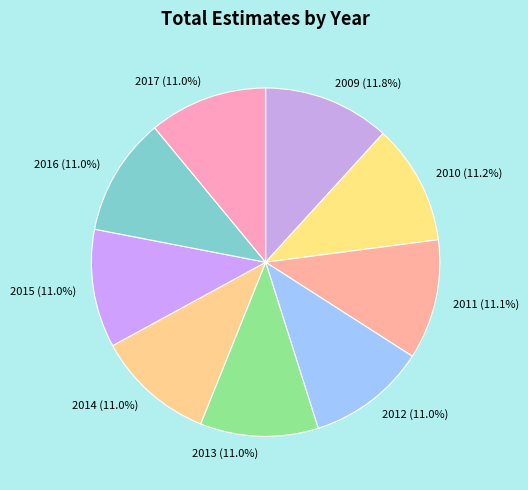

To the nearest percent, what is the combined percentage of 2017 and 2009?

23%